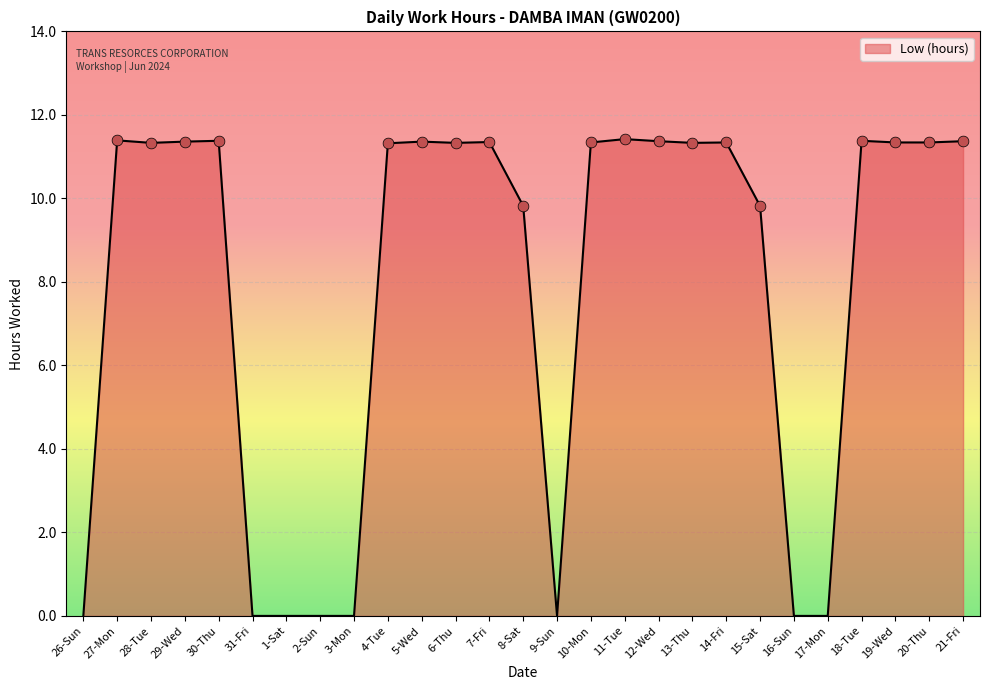

What is the change in value from 6-Thu to 17-Mon?

-11.3